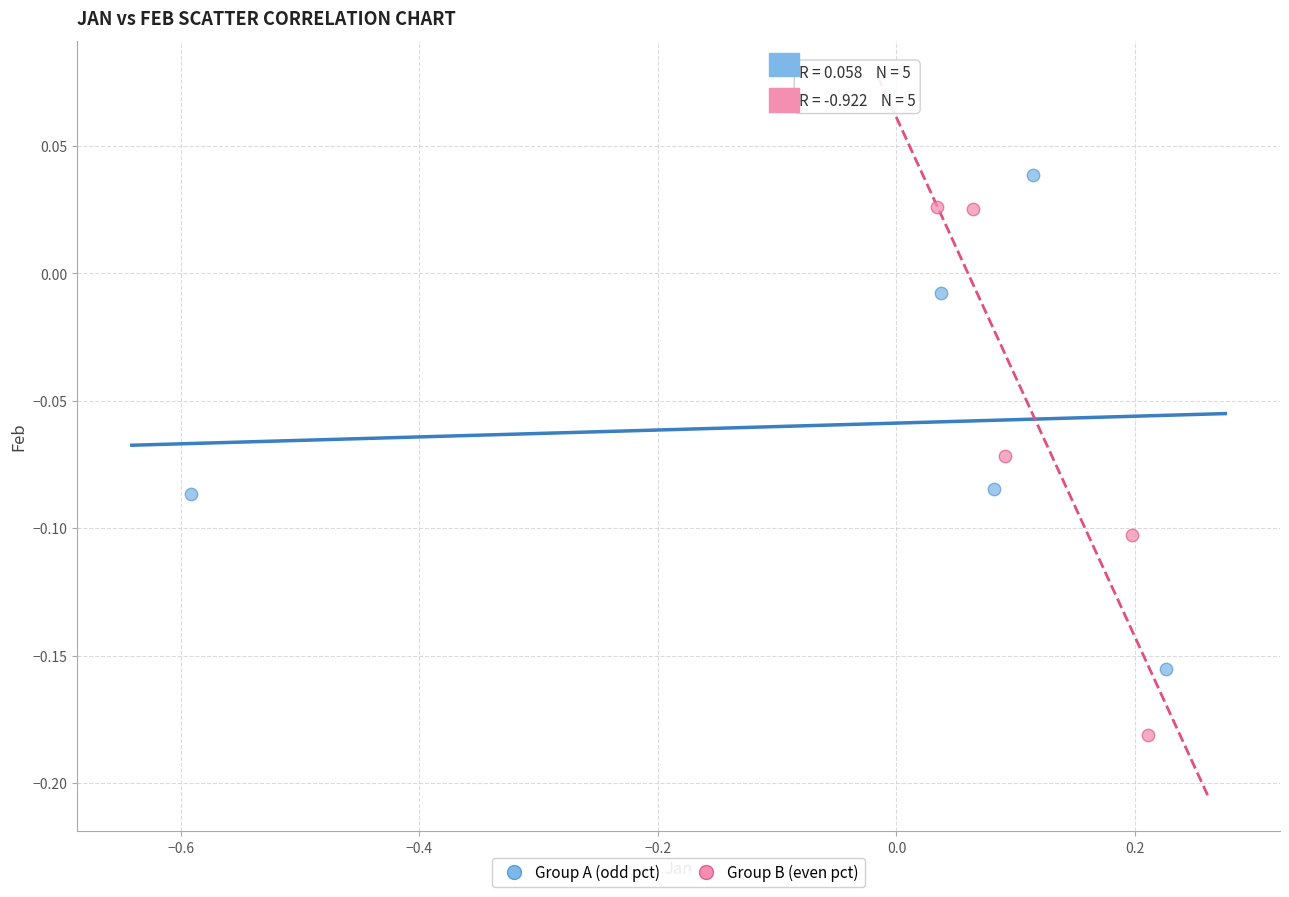

Which series contains the lowest Y value?

Group B (even pct)